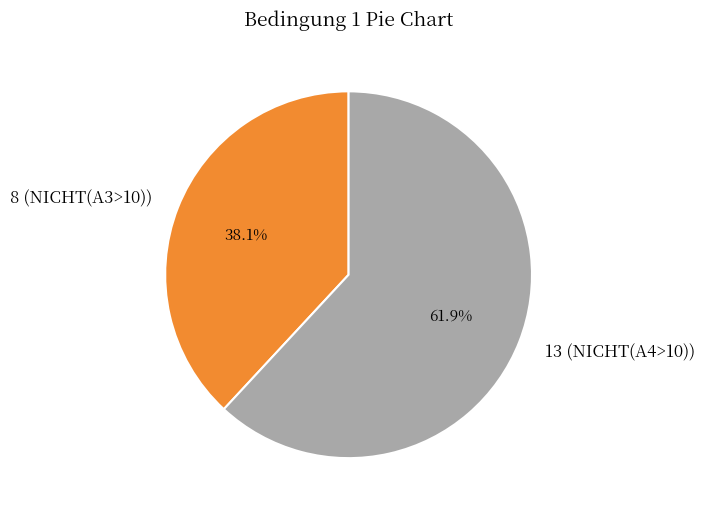

To the nearest percent, what is the average slice percentage?

50%